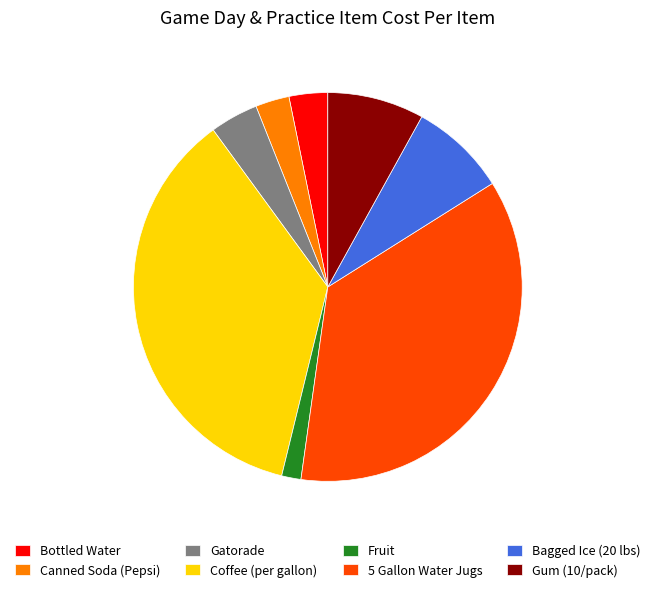

Is the sum of Bagged Ice (20 lbs) and Bottled Water greater than half?

No